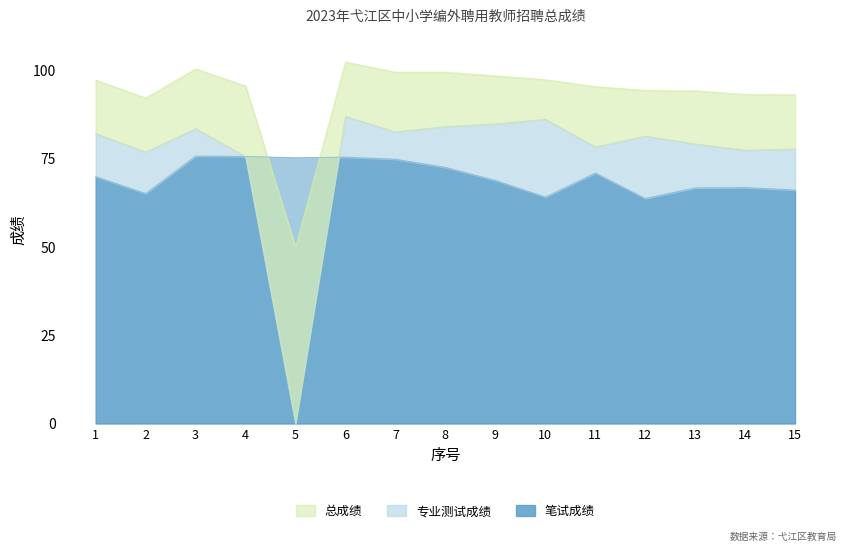

True or false: 专业测试成绩 and 总成绩 cross at least once.

False